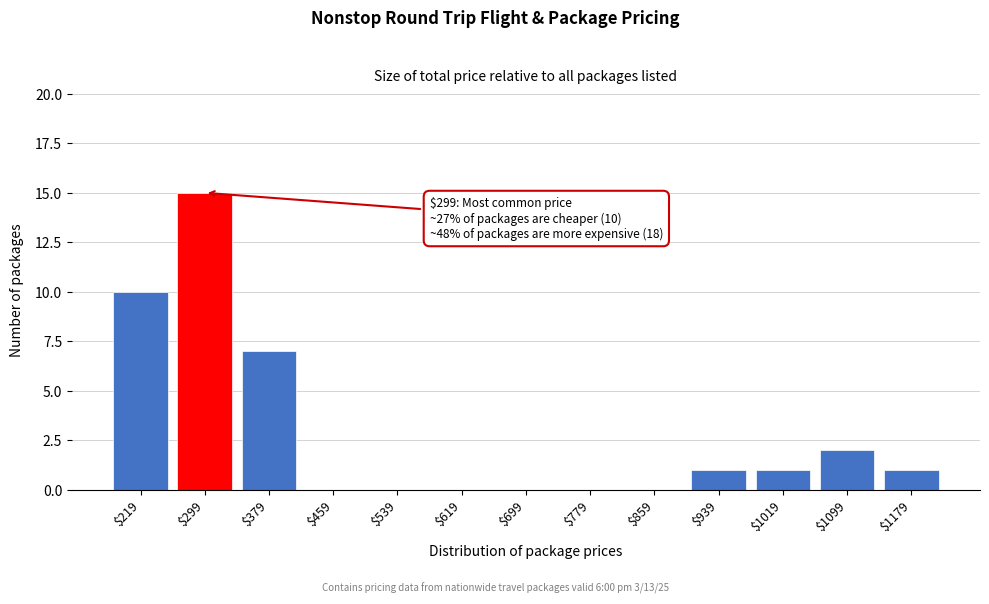

Which category has the highest value across all series?

$299